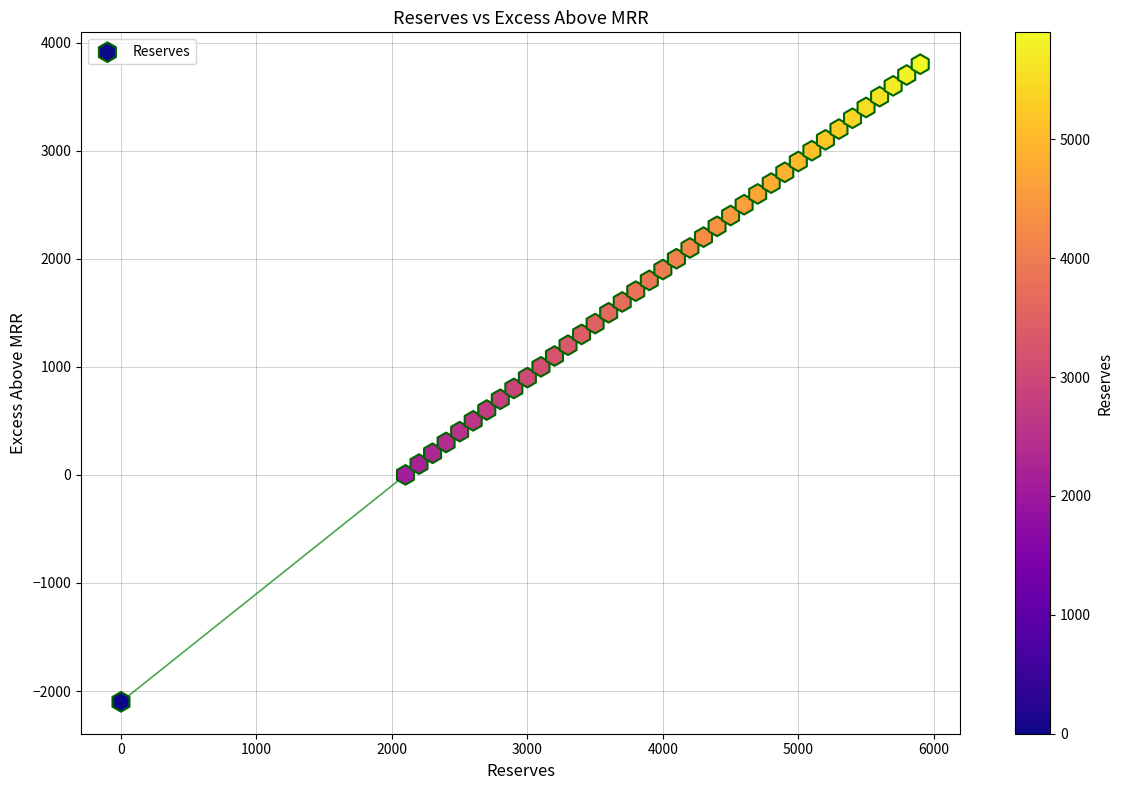

What is the range of Y values (max minus min)?

5900